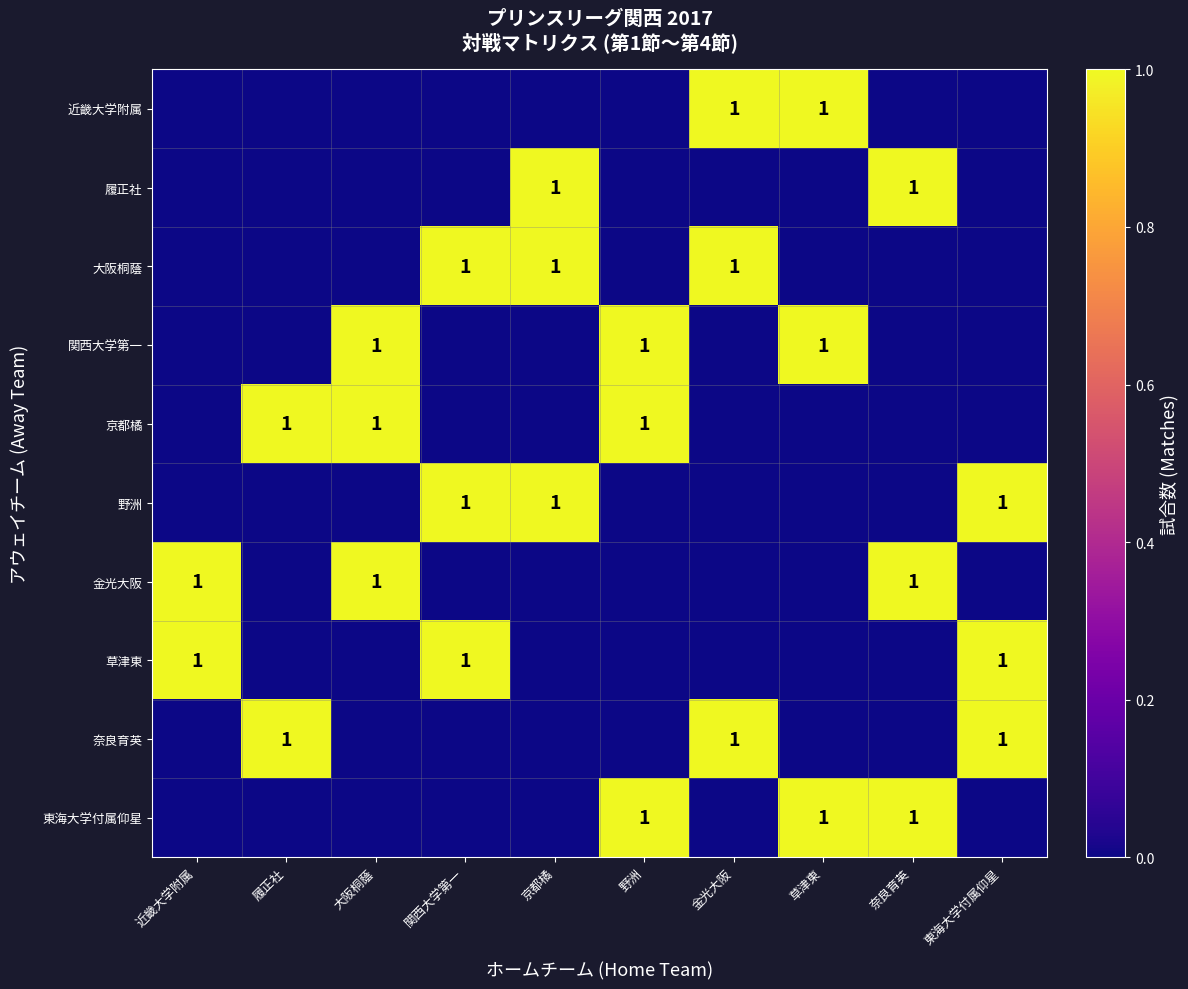

Is it true that 金光大阪 equals 1 at 奈良育英?

True